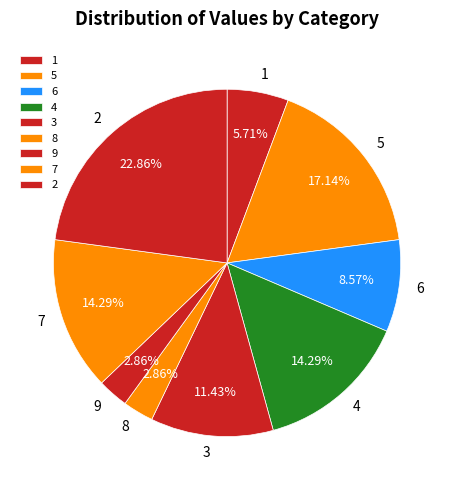

Is there any slice that represents more than half of the pie?

No